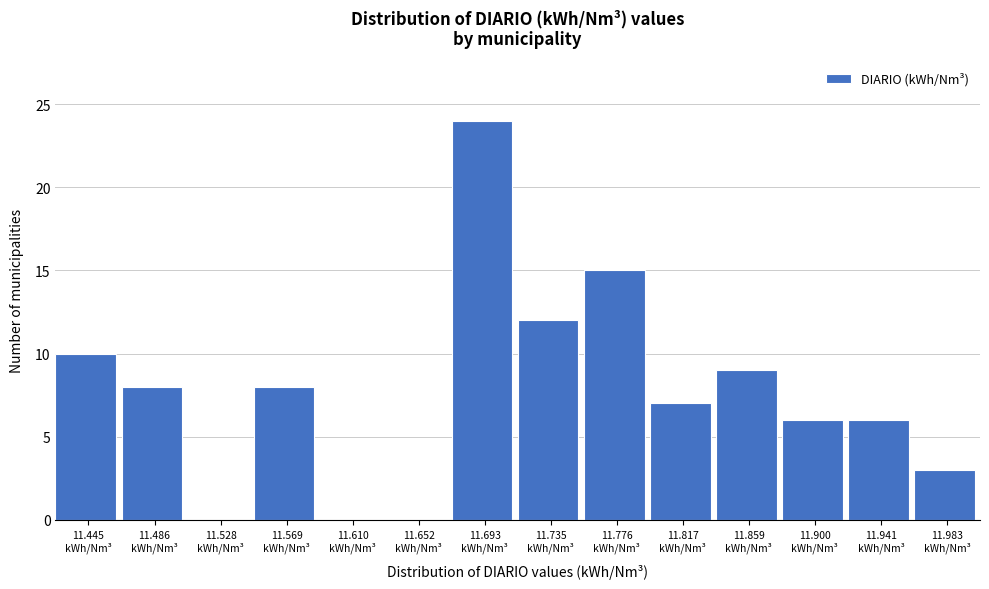

What is the maximum value shown in the chart?

24